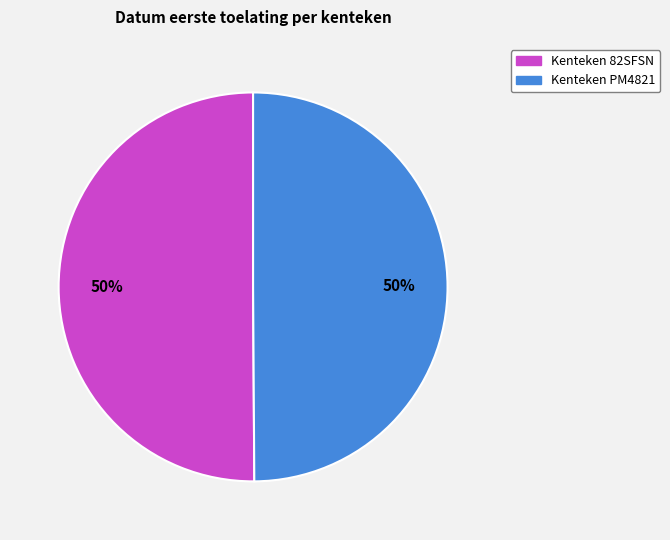

What is the largest slice in the pie chart?

82SFSN